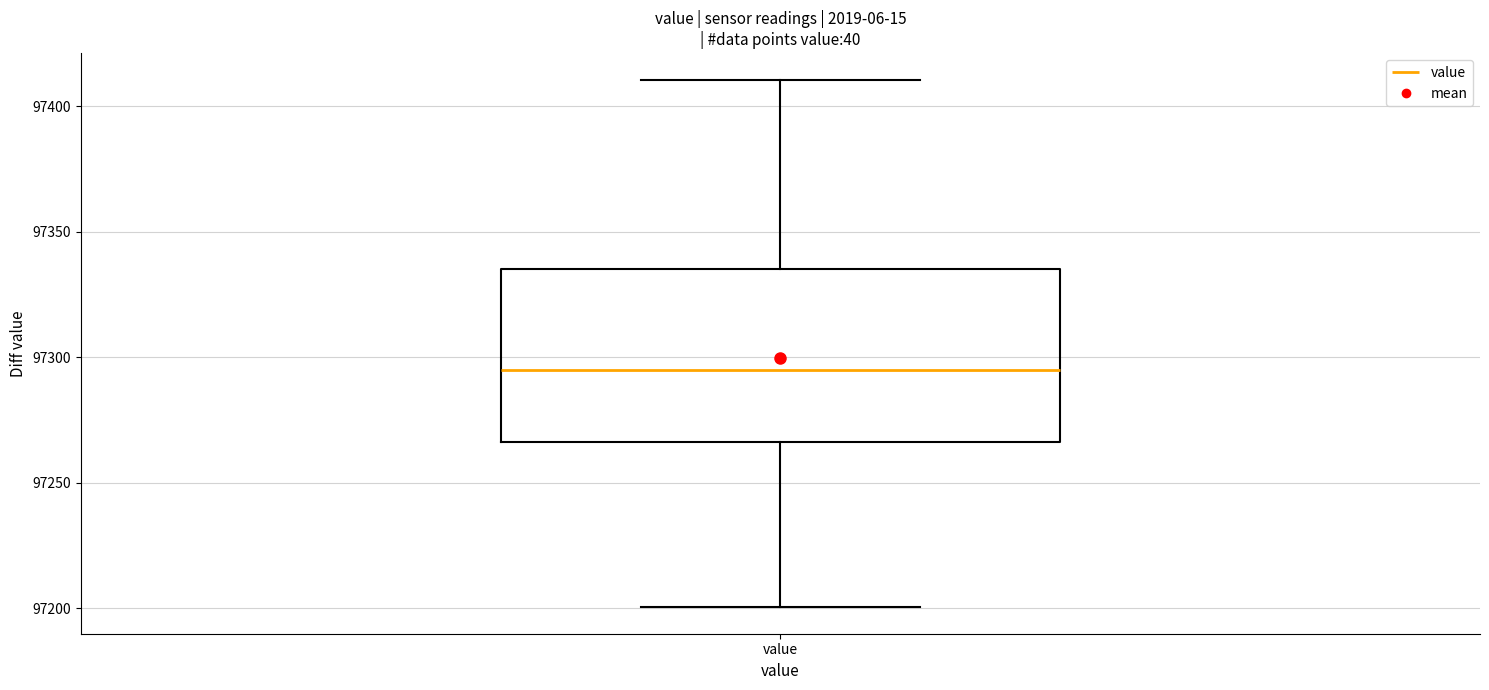

Transcribe this box plot: give where the median line is, the range the box spans, and where the two whiskers end, as read against the y-axis. The values are not printed on the chart, so give them approximately, as read against the axis.

median 97295, box 97265 to 97335, whiskers 97200 to 97410